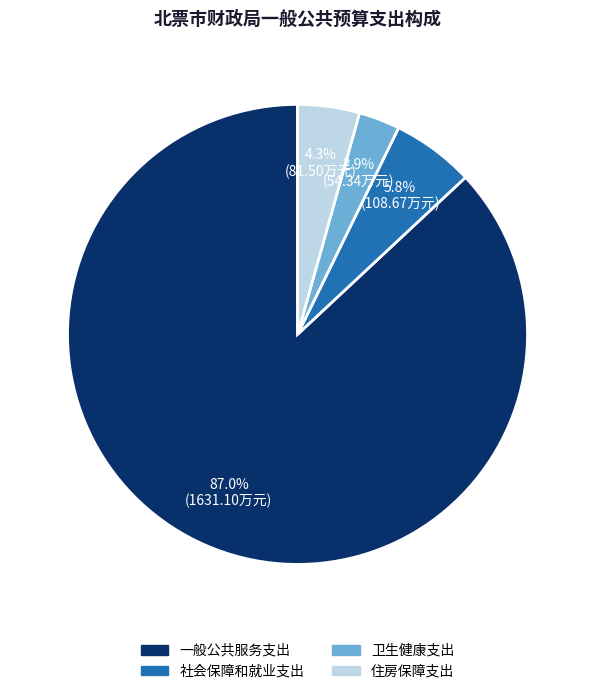

Does 一般公共服务支出 account for over 50% of the chart?

Yes